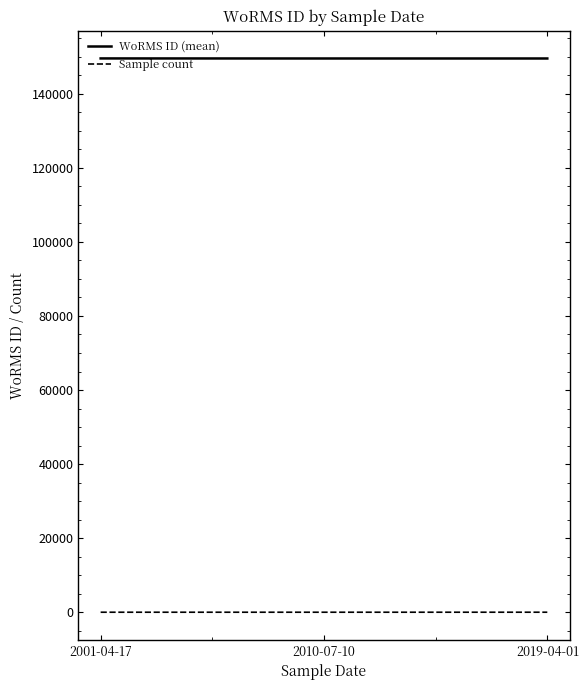

The value of WoRMS ID (mean) at 2001-04-17 is 217529. True or false?

False